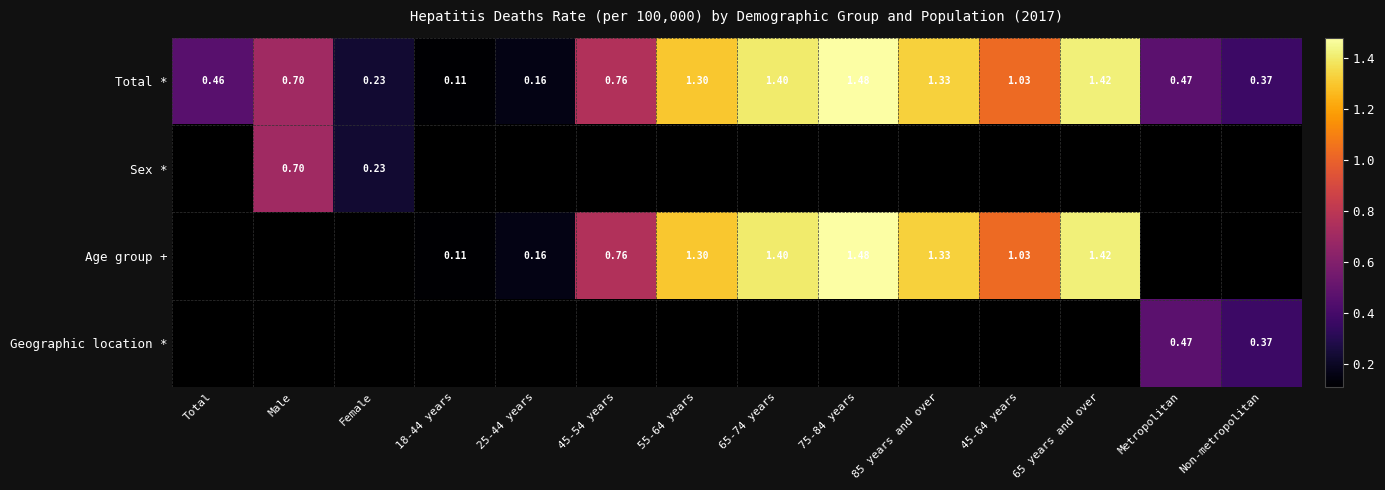

Which series has the widest spread of values?

Total *